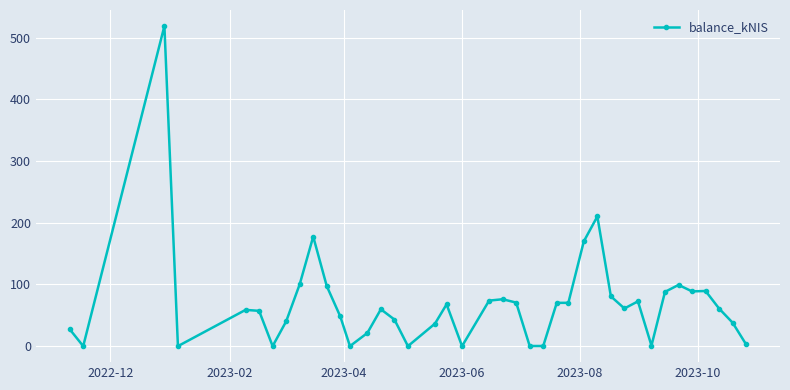

What is the value of the 37th point from the left?

89.4